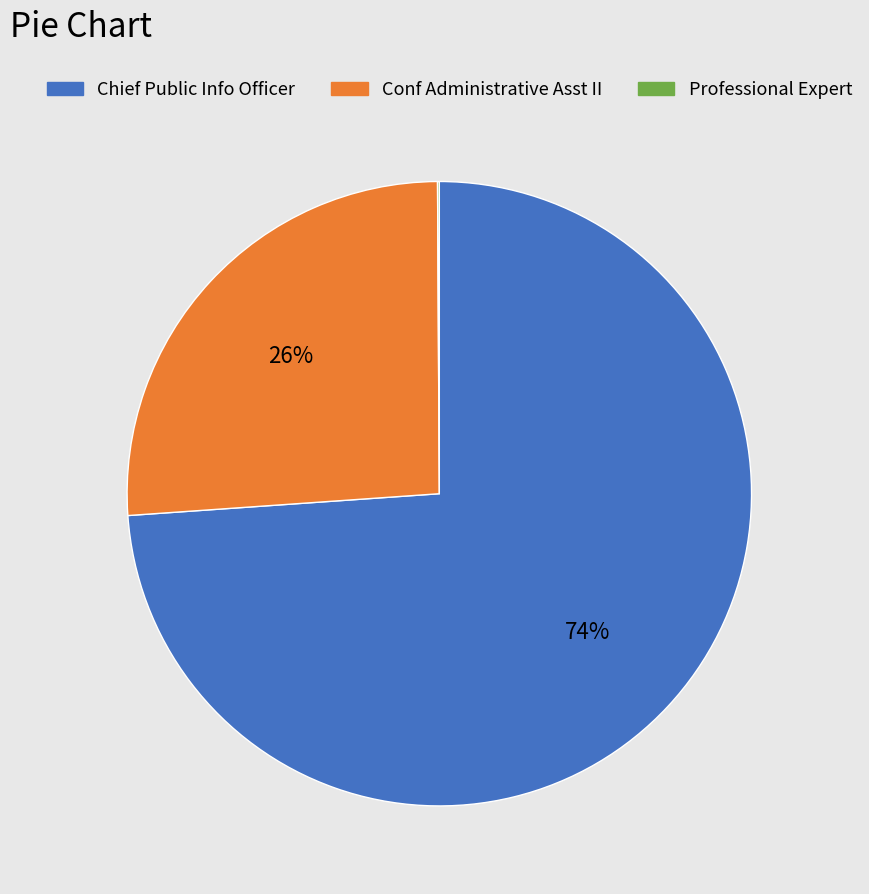

To the nearest percent, what portion does Conf Administrative Asst II represent?

26%